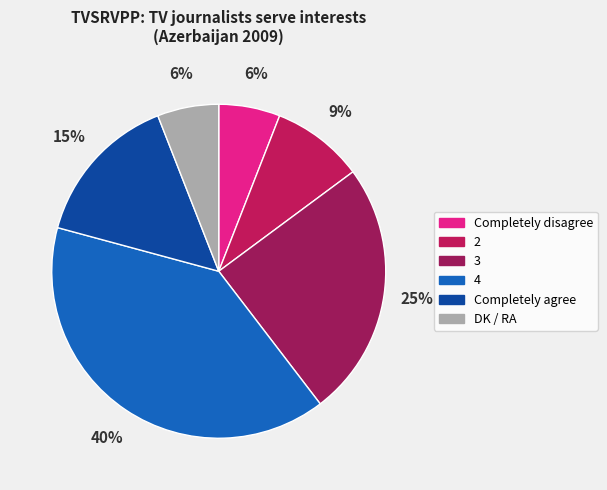

Count the number of slices in the pie.

6